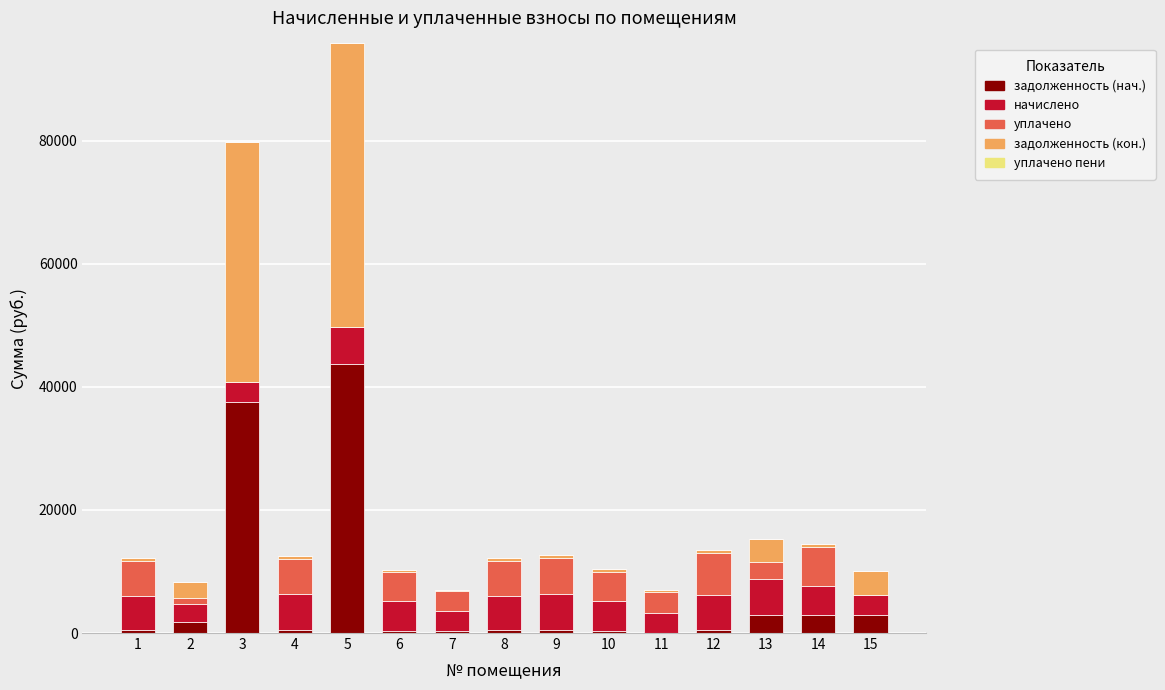

Between 7 and 15, which series saw the biggest shift?

задолженность (кон.)